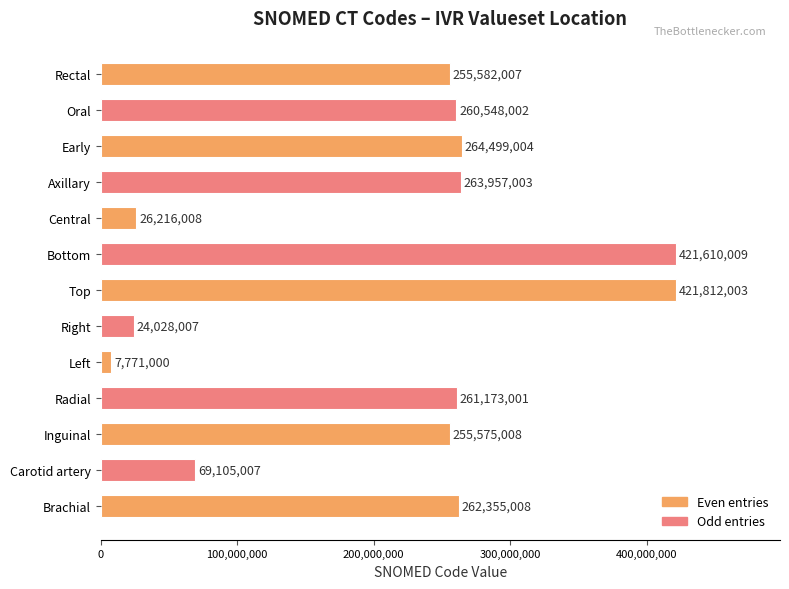

True or false: the data shows 26216008 at Central.

True